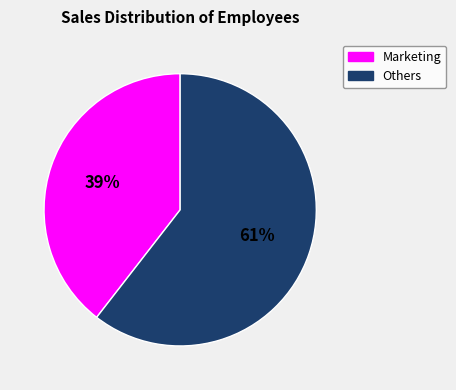

Is the sum of Marketing and Others greater than half?

Yes